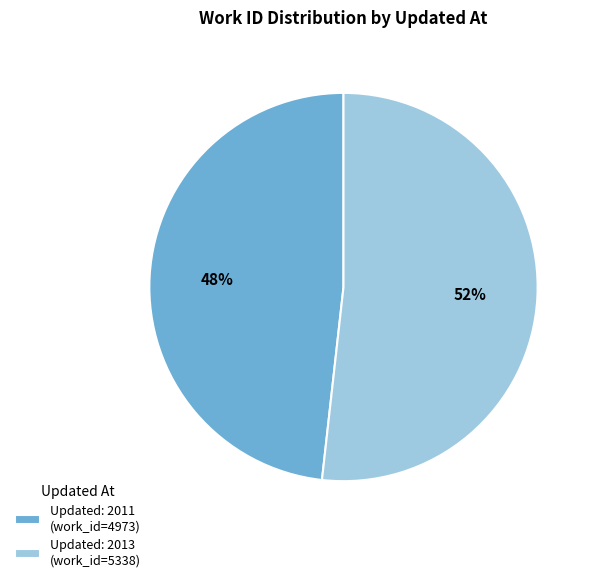

What percentage is the Updated: 2013 (work_id=5338) slice, to the nearest percent?

52%